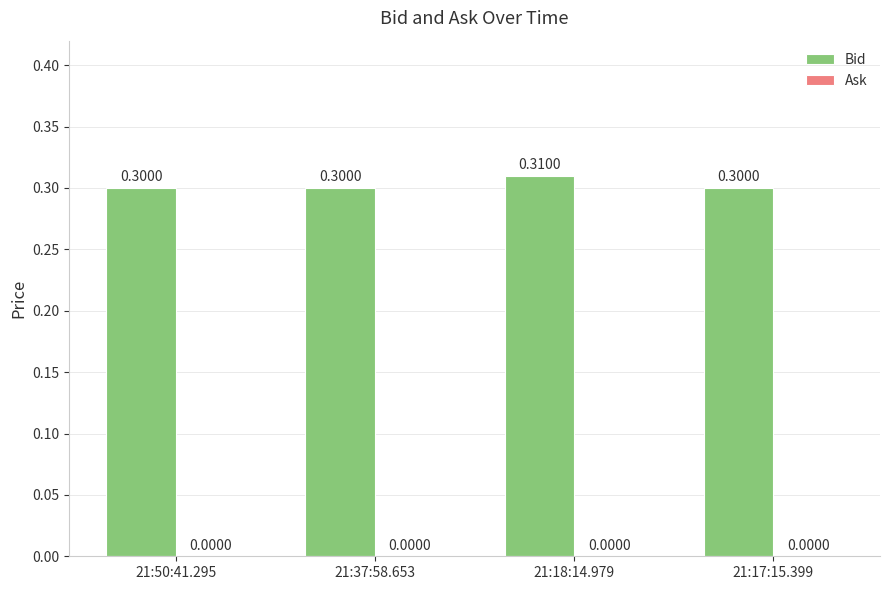

What position from the left is 21:50:41.295?

1